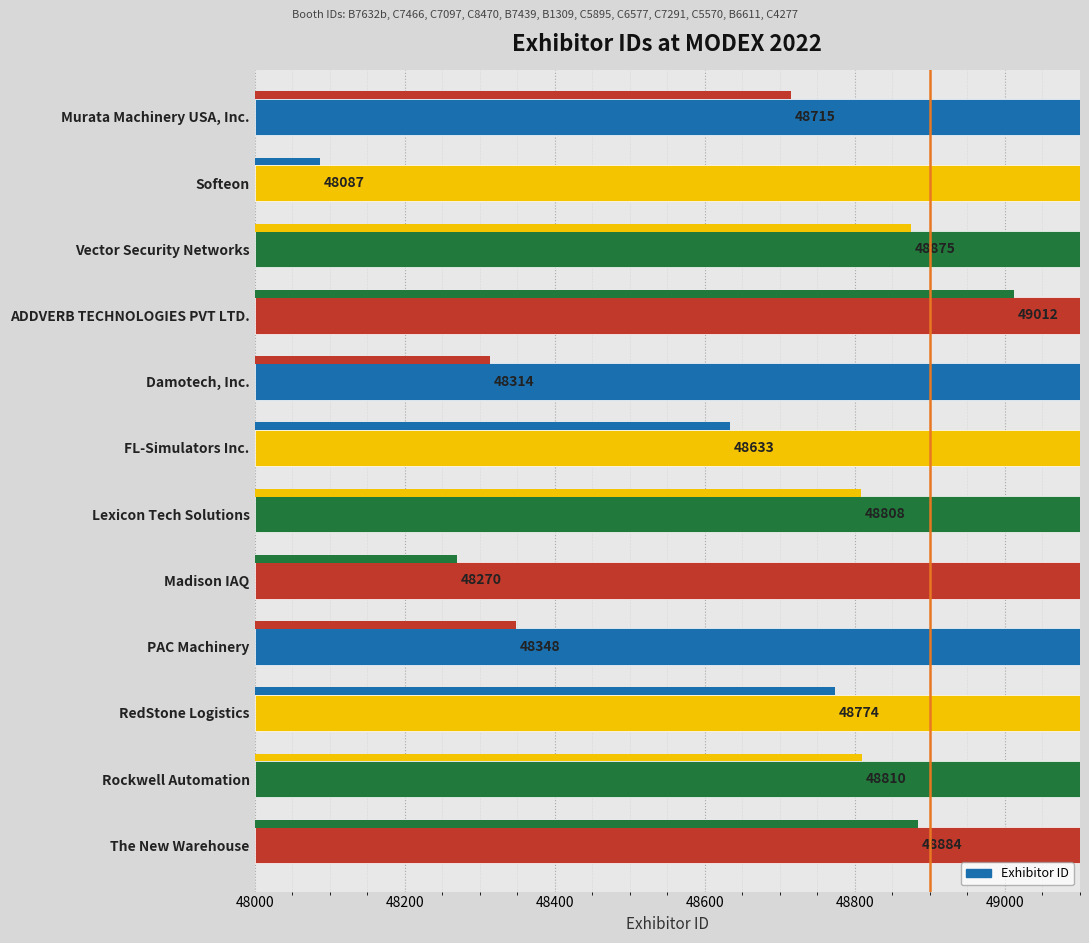

Does the chart contain stacked bars?

No